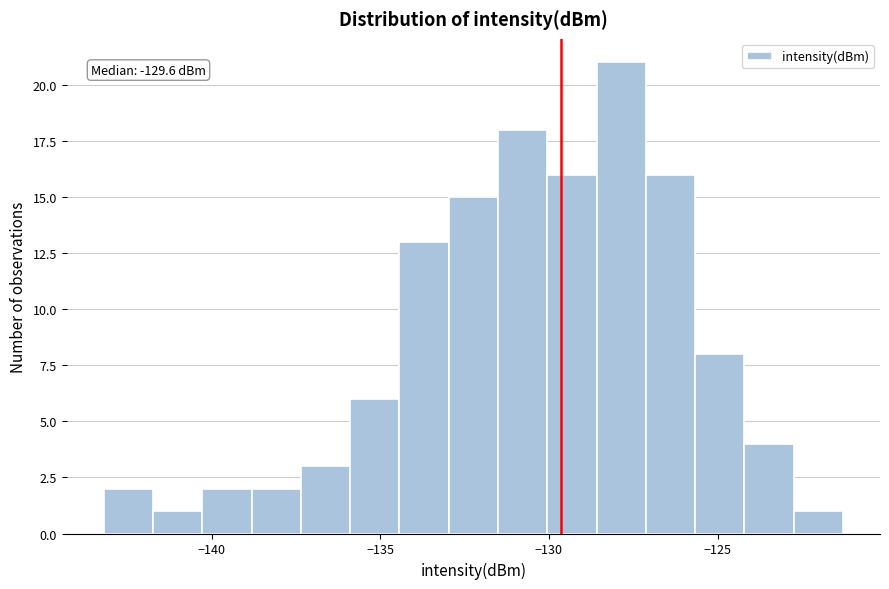

Around what value on the x-axis is the tallest bar? Give the approximate position of its centre, as read against the axis.

-128.0